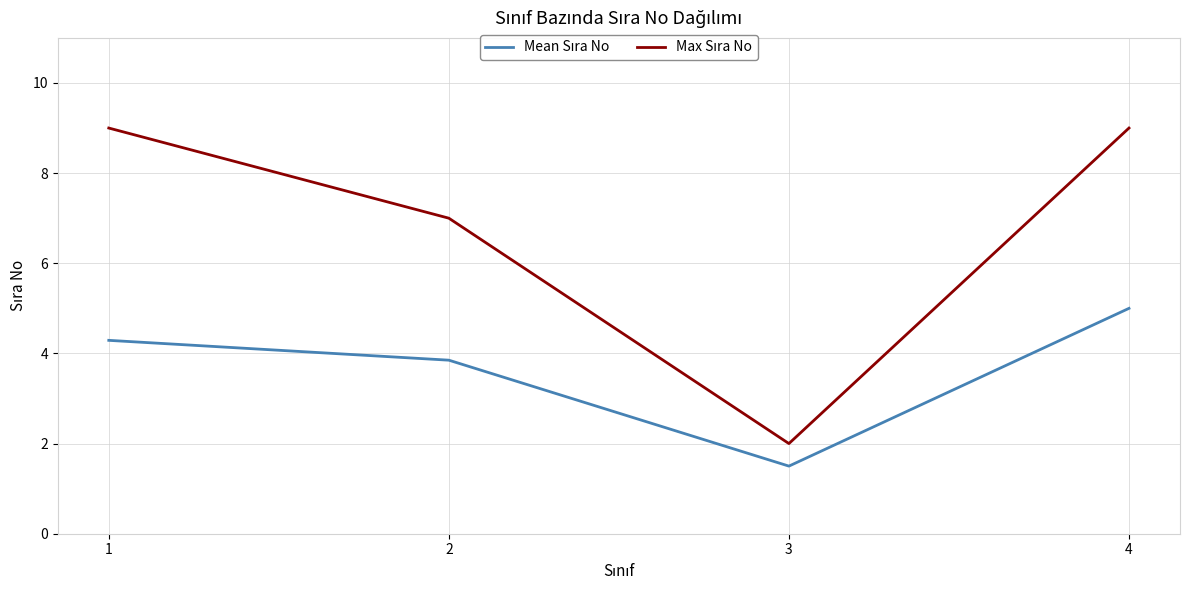

What is the difference between the highest and lowest values at 1?

4.7